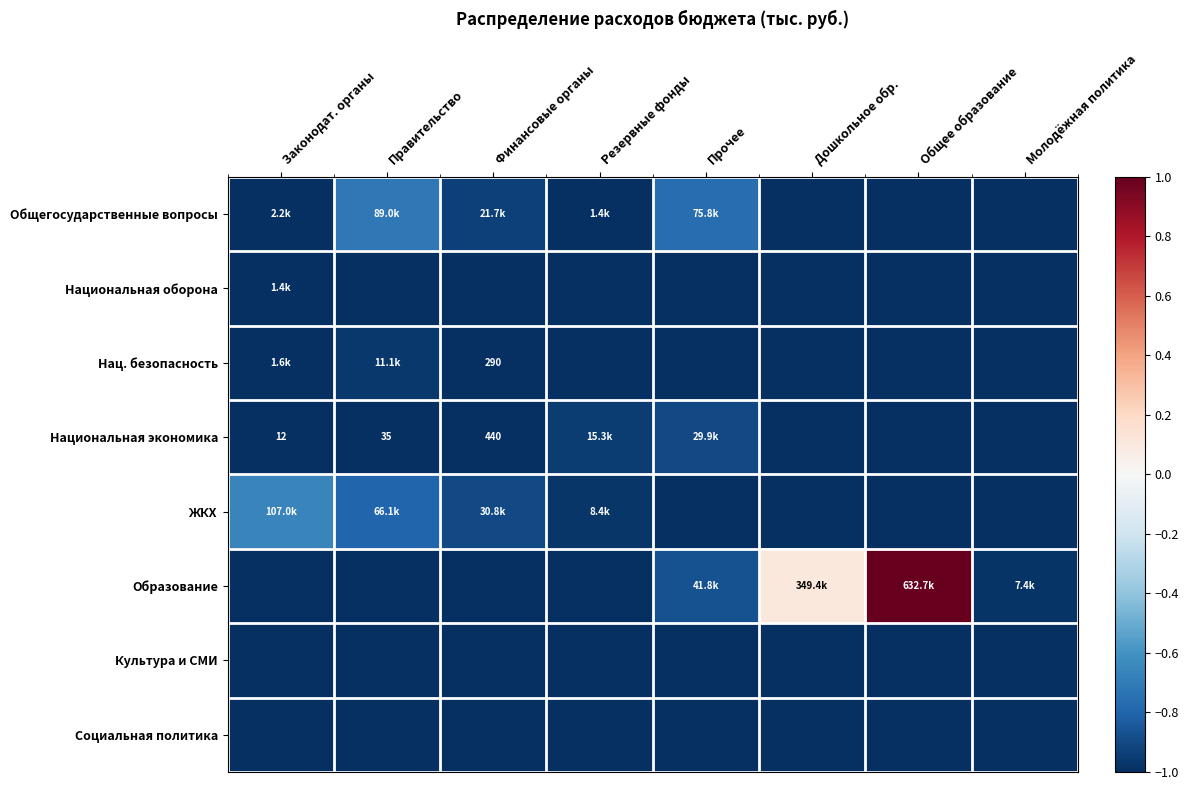

Which series has the largest total across all categories?

Образование